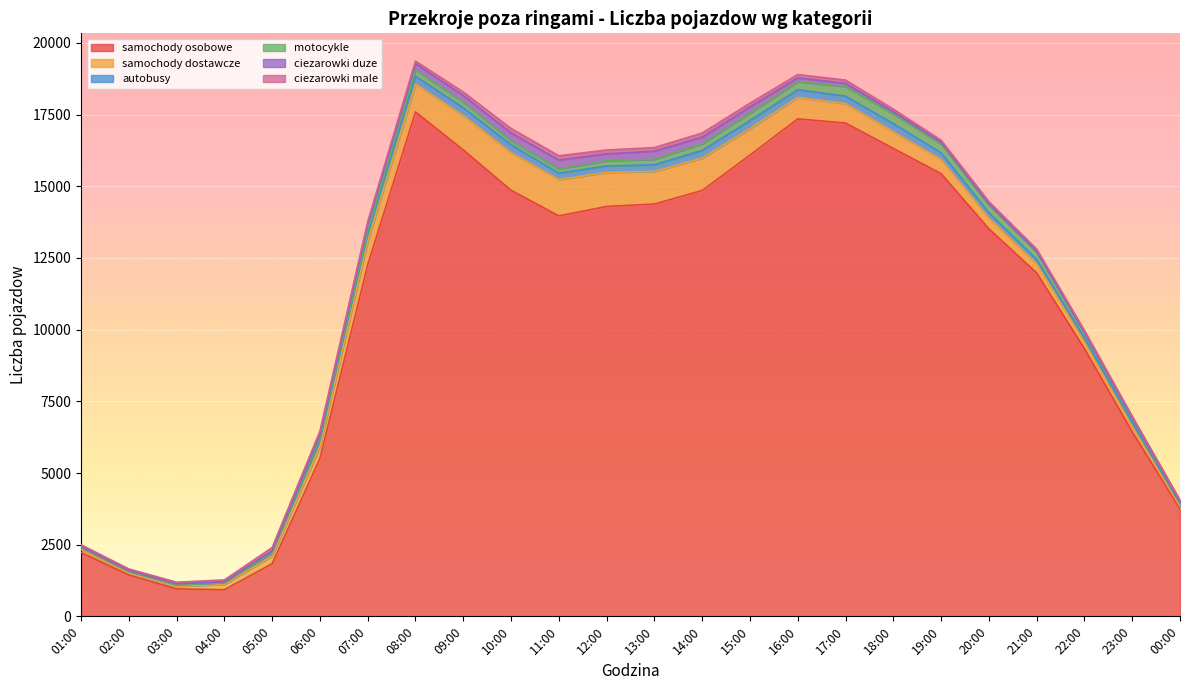

Which series ends up on top after the final intersection of ciezarowki duze and motocykle?

ciezarowki duze